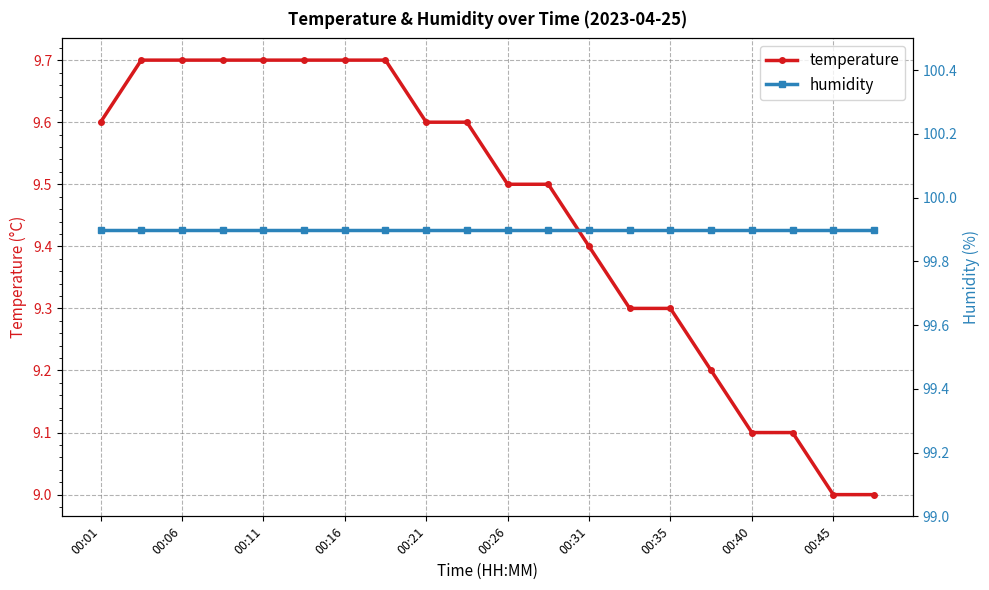

Count the temperature values in the range 9 to 10.

20